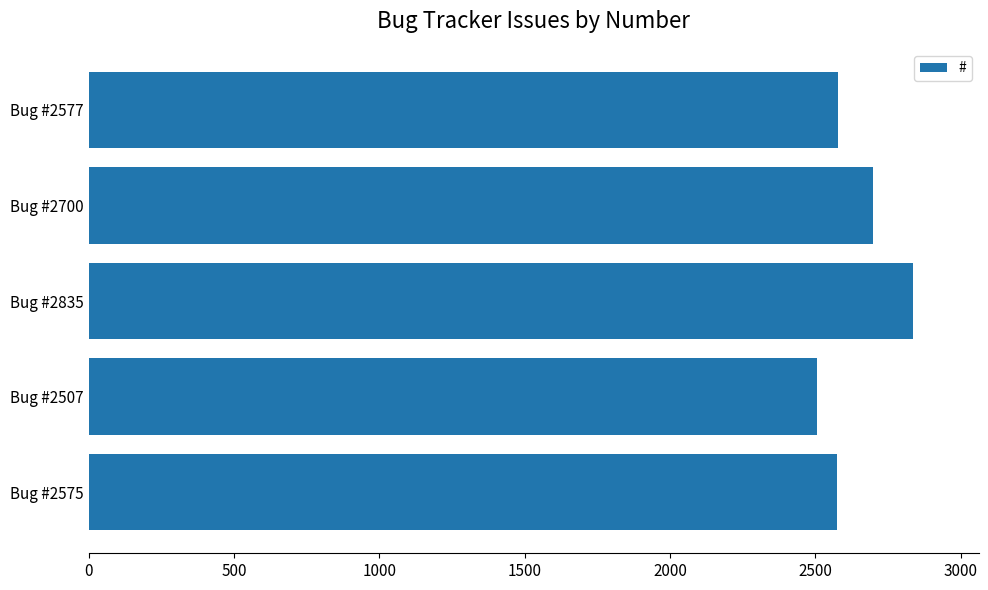

True or false: the data shows 2575 at Bug #2575.

True